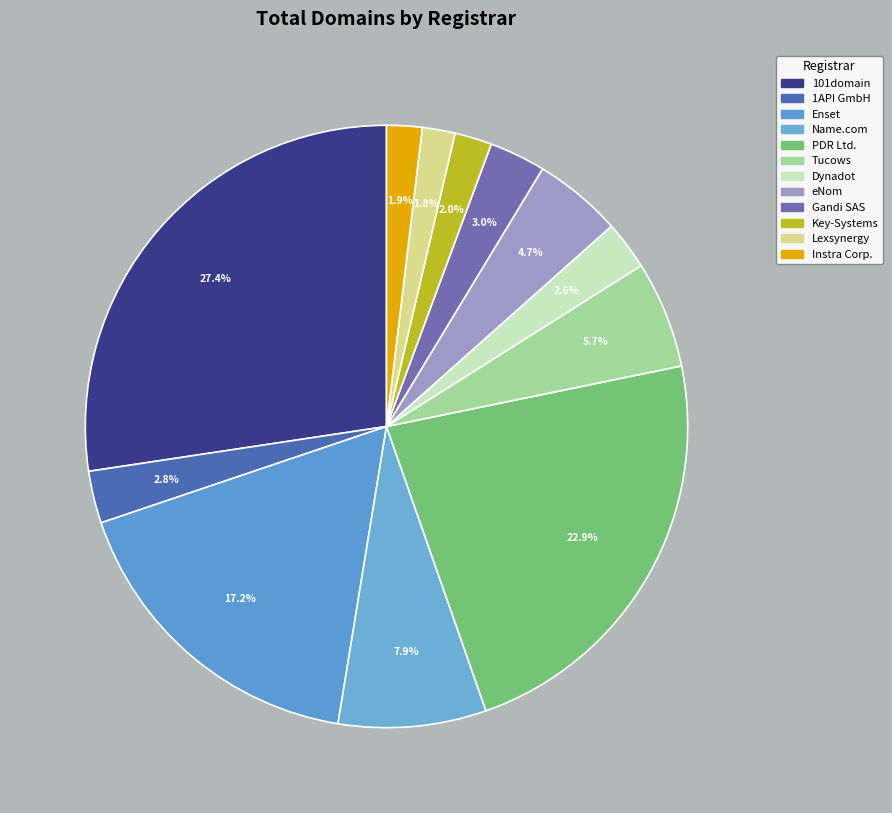

Which category has the smallest portion of the pie?

Lexsynergy Limited